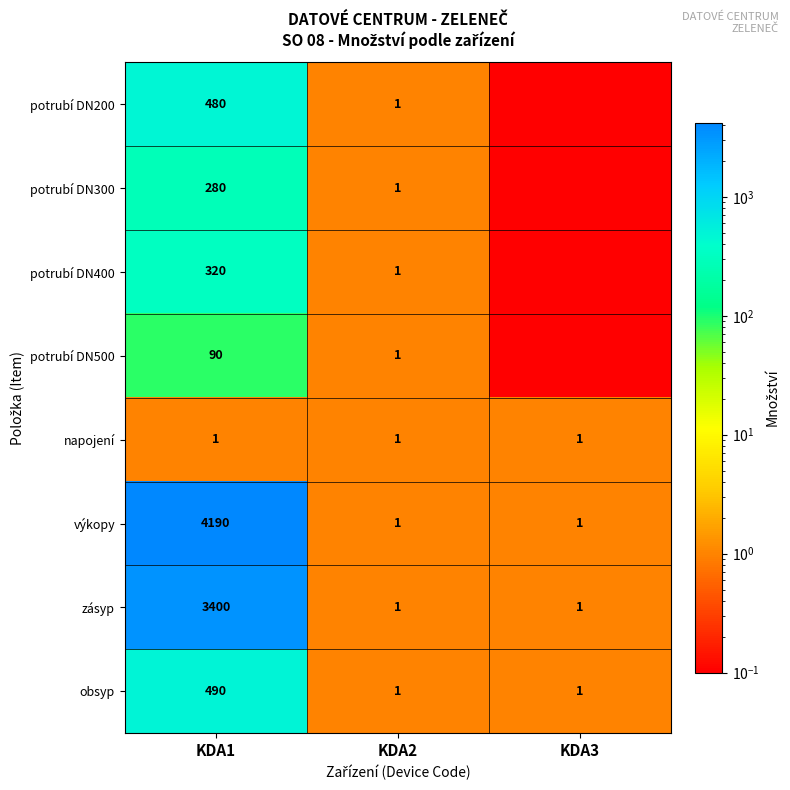

What is the sum of all obsyp values?

492.0